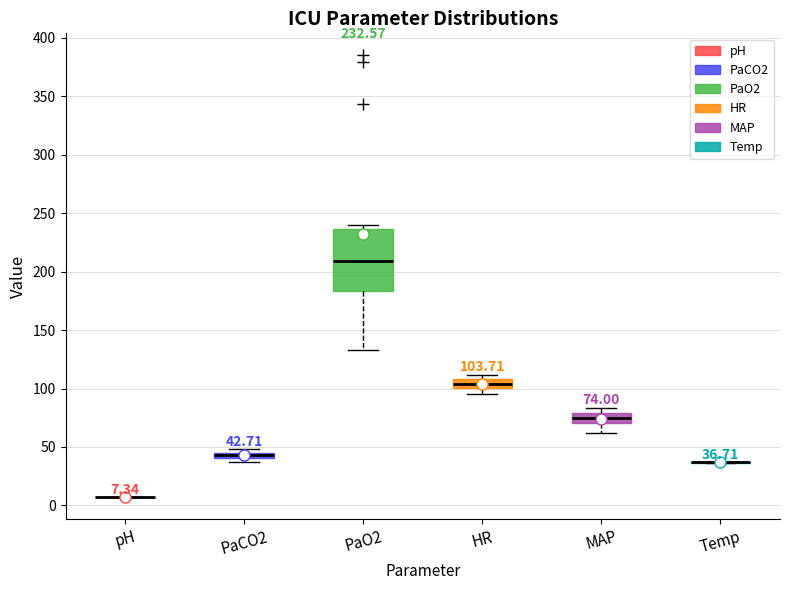

Which box is the tallest, from its lower edge to its upper edge?

PaO2